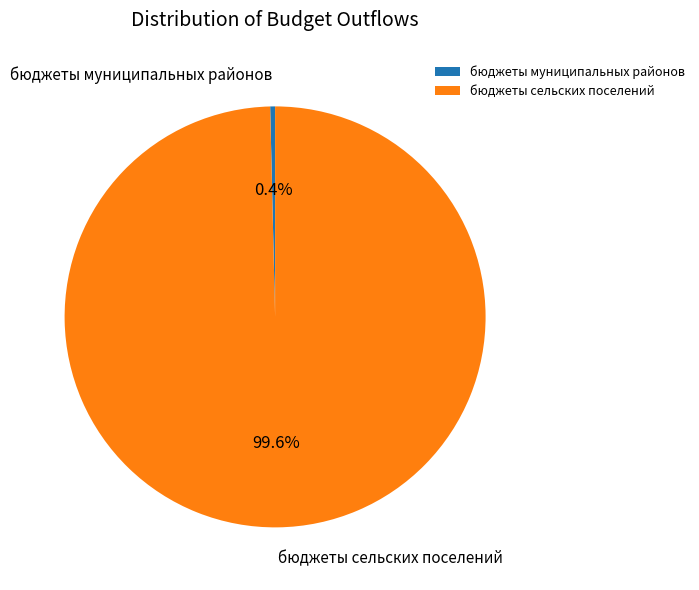

Which category has the biggest portion of the pie?

бюджеты сельских поселений